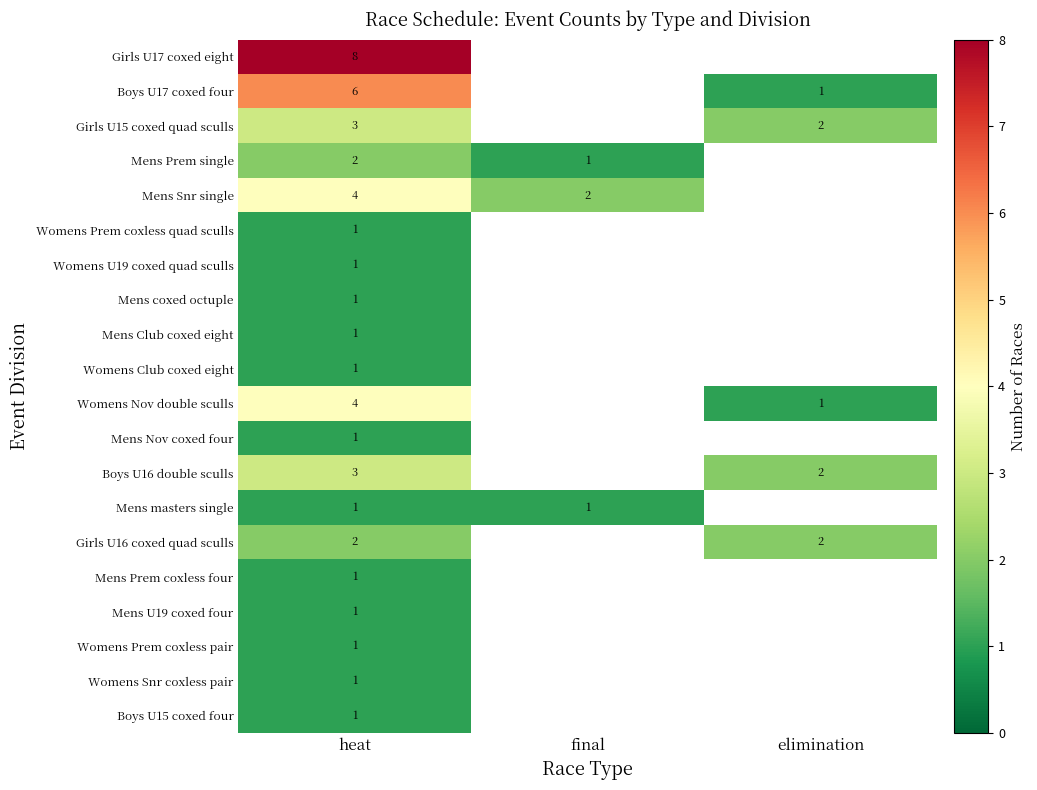

What is the total value across all series at heat?

44